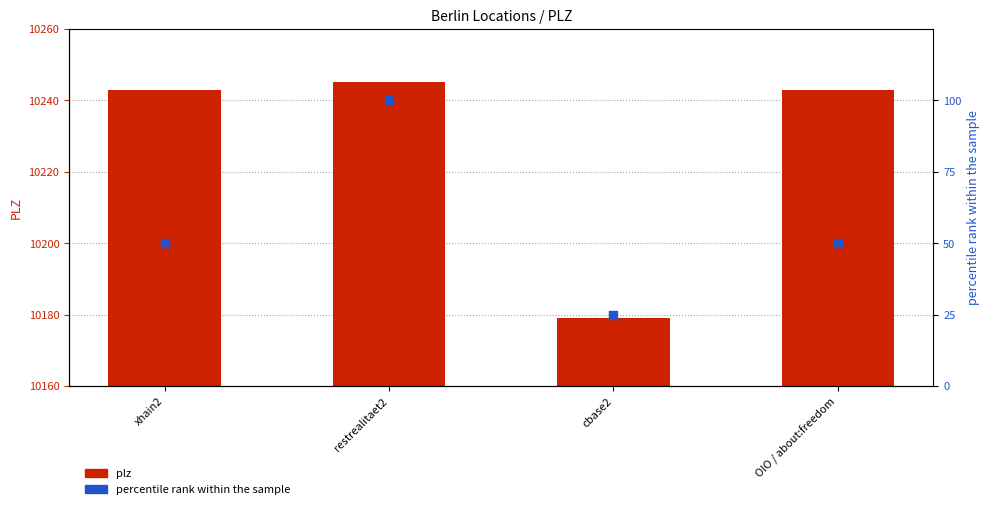

Is the value of plz at cbase2 greater than the value of percentile rank within the sample at cbase2?

Yes